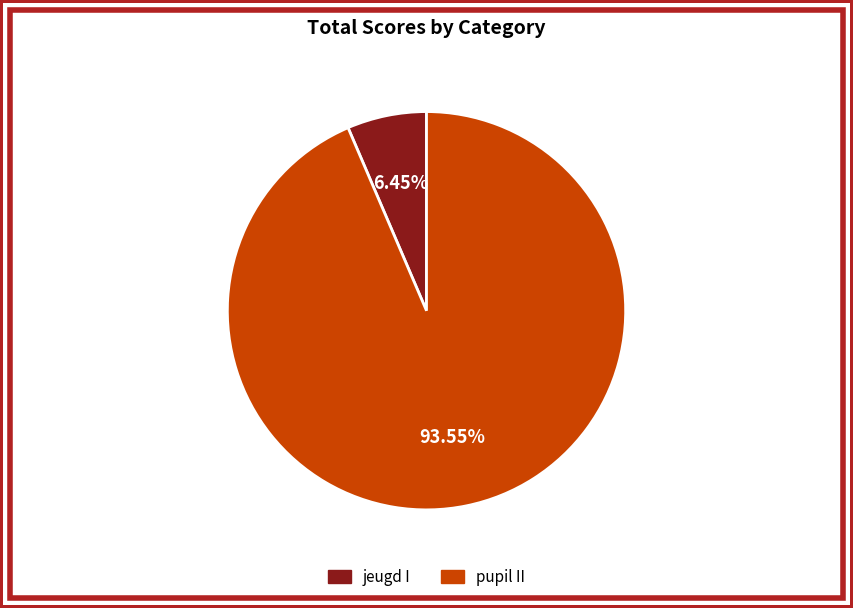

Which category accounts for the majority?

pupil II